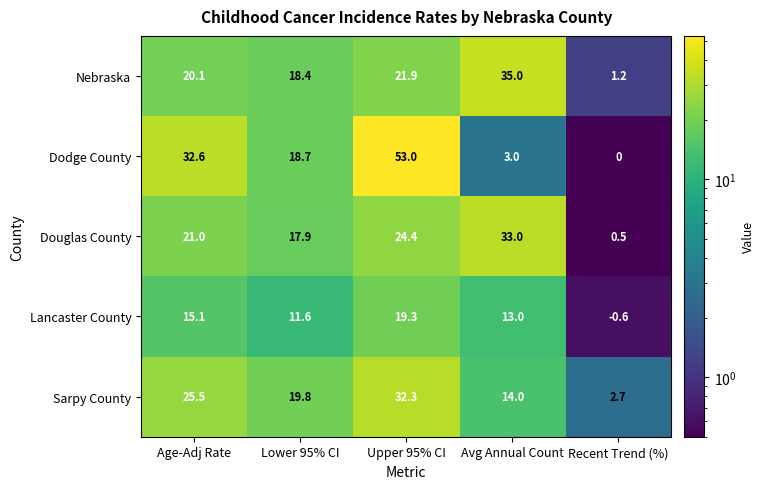

The Douglas County series shows 24.4 at Upper 95% CI. True or false?

True